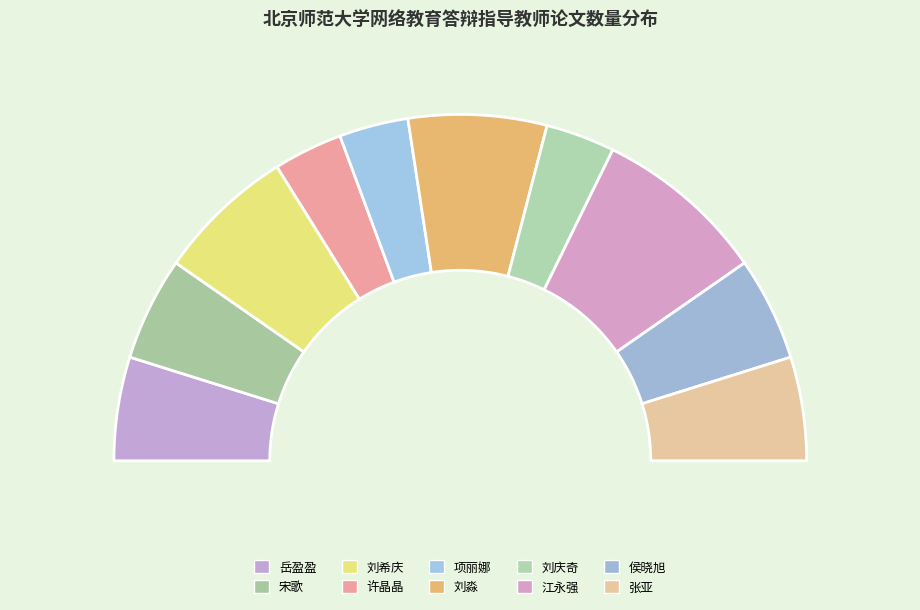

Which category has the biggest portion of the pie?

江永强